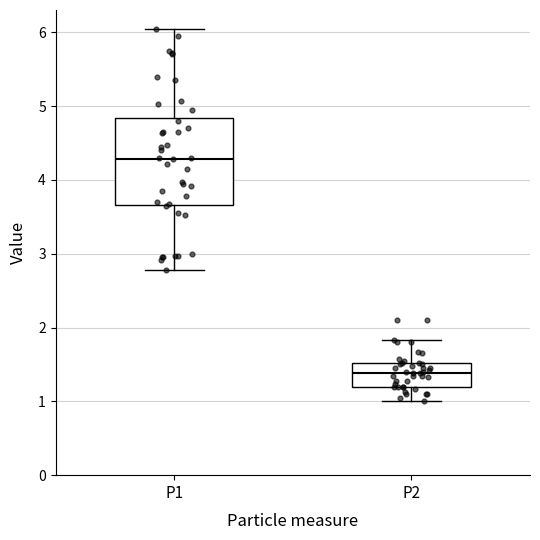

Reading left to right, transcribe this box plot: for each box, give where its median line is, the range the box spans, and where its two whiskers end, as read against the y-axis. The values are not printed on the chart, so give them approximately, as read against the axis.

P1: median 4.3, box 3.7 to 4.8, whiskers 2.8 to 6.1
P2: median 1.4, box 1.2 to 1.5, whiskers 1.0 to 1.8